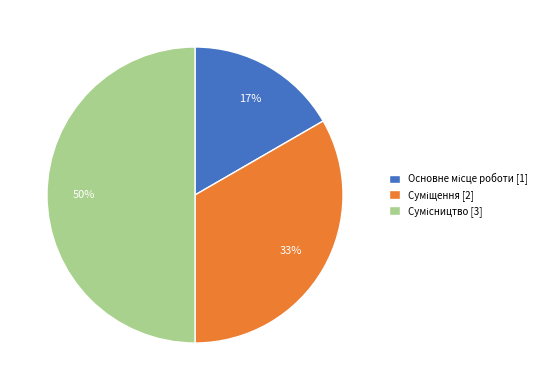

To the nearest percent, what is the difference between the largest and smallest slice percentages?

33%